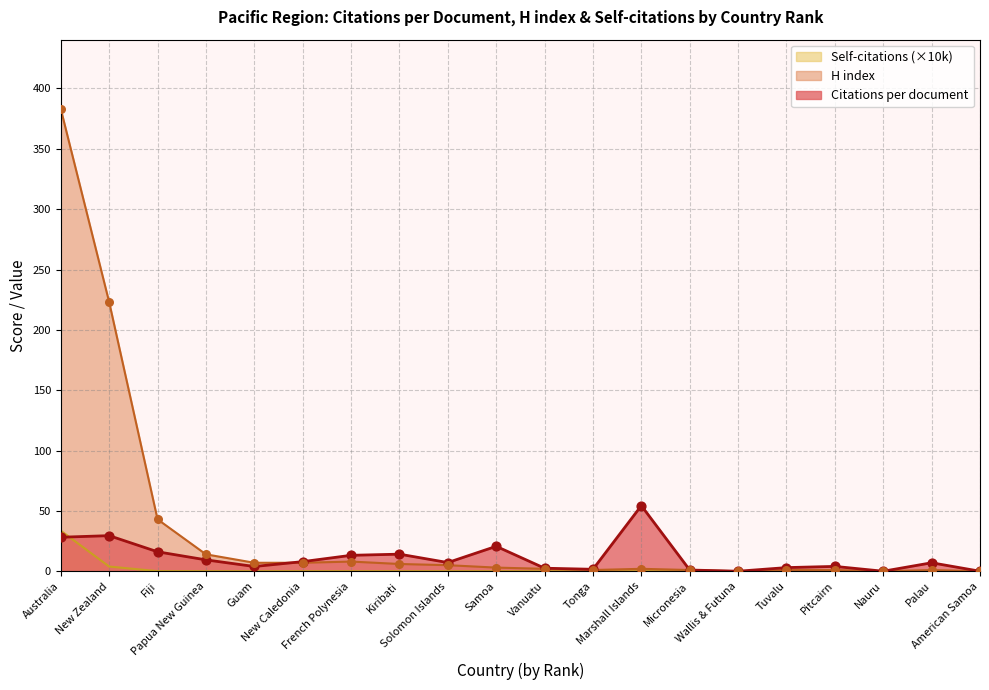

Which series has the largest total across all categories?

H index